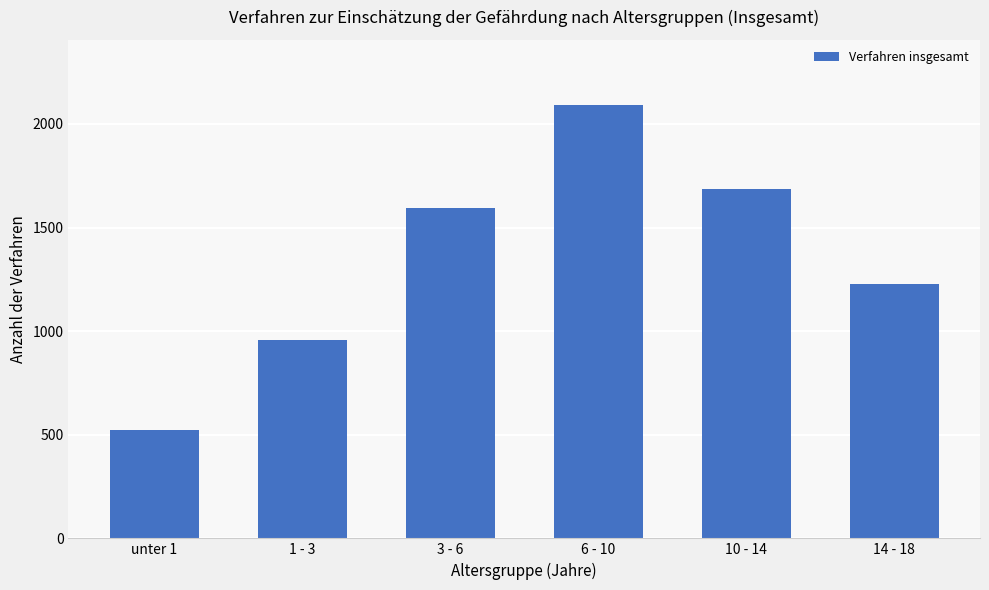

True or false: the data shows 1588 at 1 - 3.

False